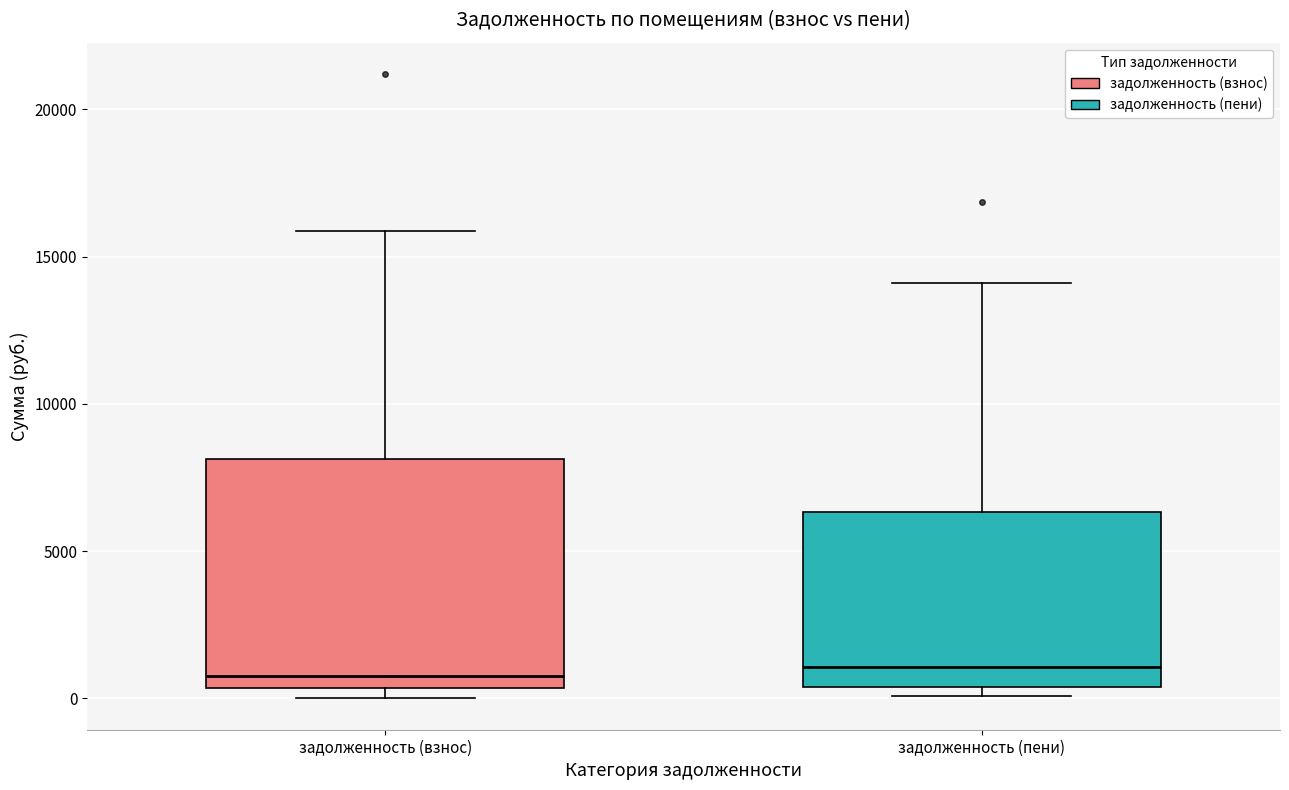

Reading left to right, read every box against the y-axis: the position of its median line, the range the box covers, and the ends of its whiskers. The values are not printed on the chart, so give them approximately, as read against the axis.

задолженность (взнос): median 1000, box 500 to 8000, whiskers 0 to 16000
задолженность (пени): median 1000, box 500 to 6500, whiskers 0 to 14000